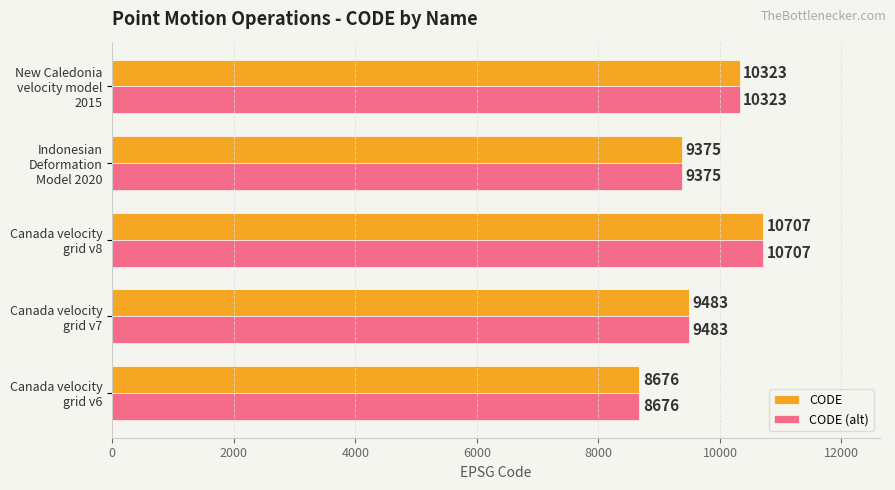

What is the average value of the CODE (alt) series?

9713